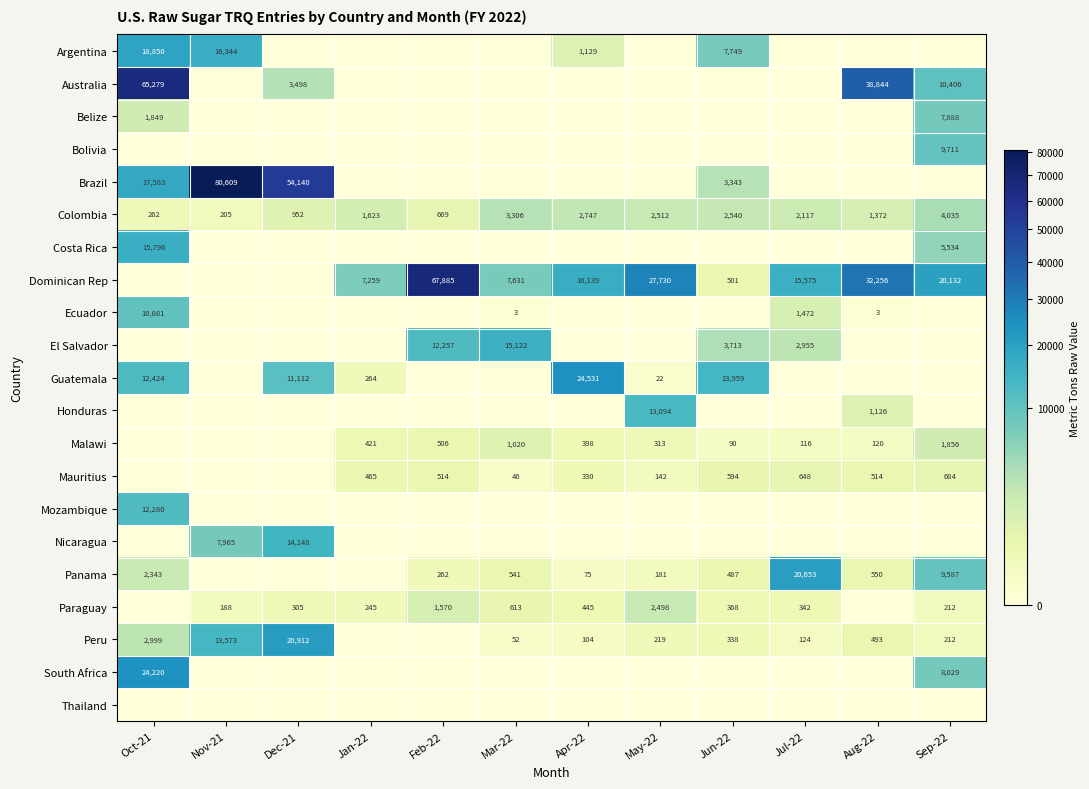

Which category has the highest value across all series?

Nov-21